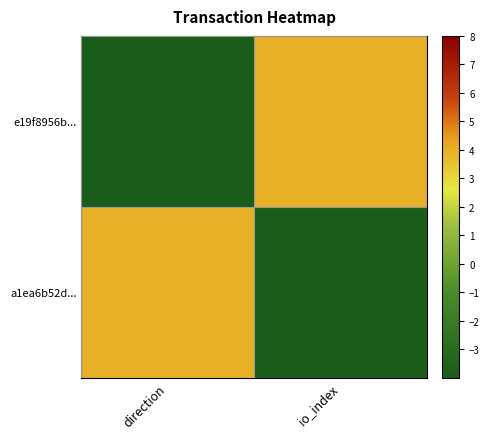

Between direction and io_index, which series saw the biggest shift?

e19f8956b...